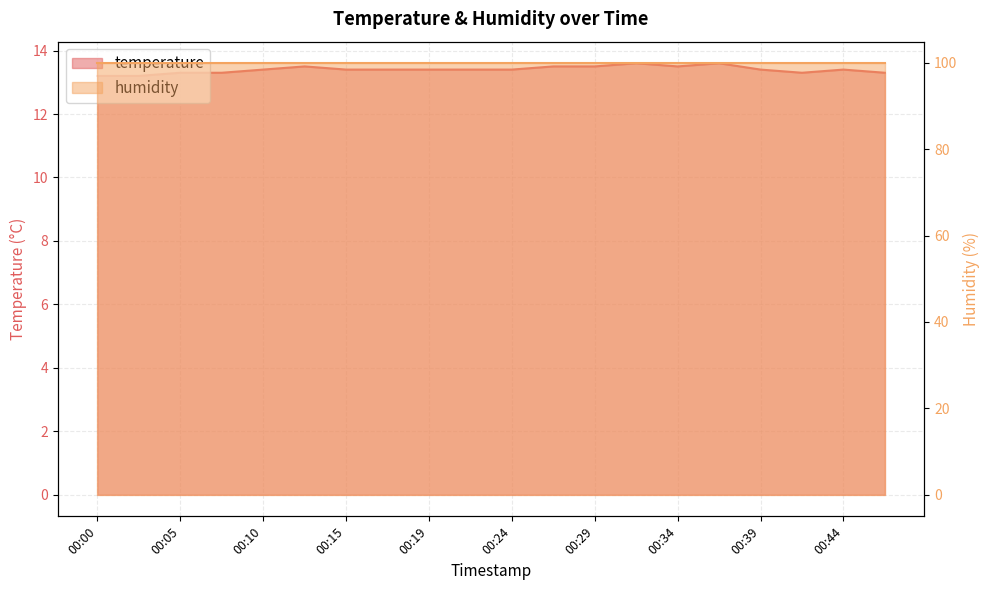

What is the difference between the maximum and second lowest values in the temperature series?

0.4